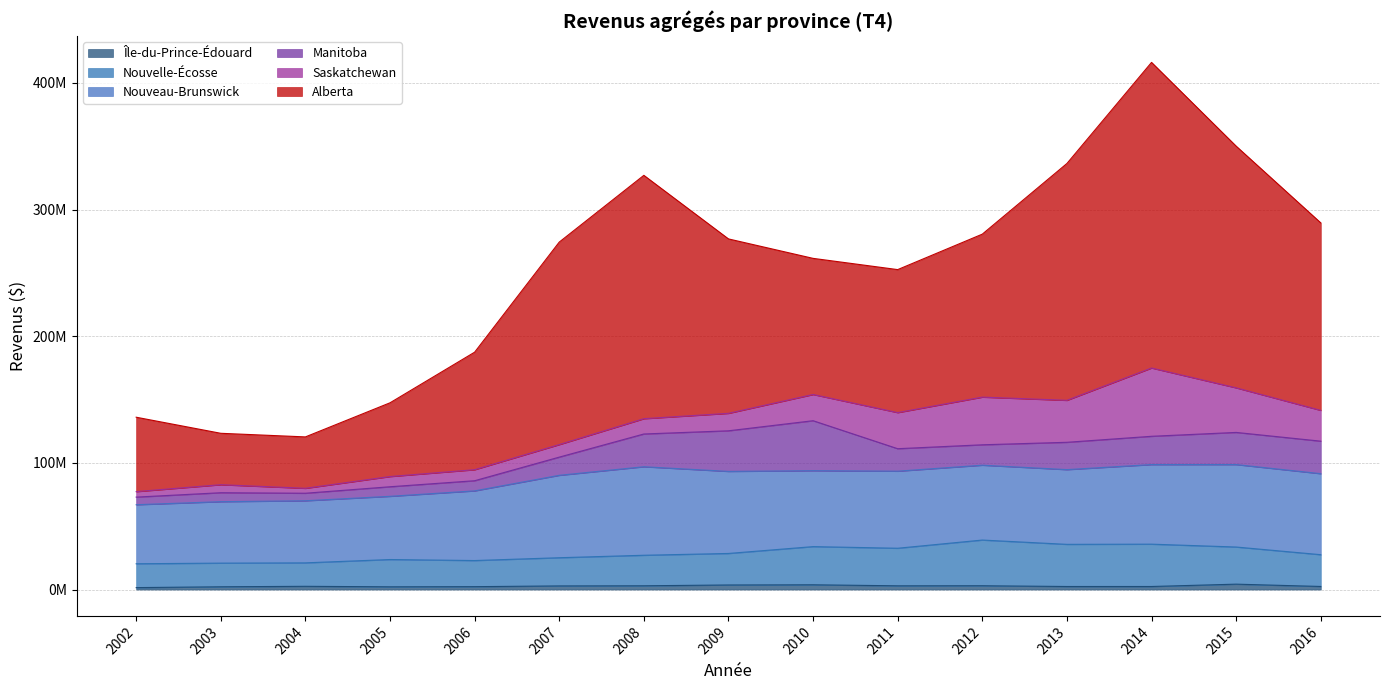

Does the chart display data point markers on the line(s)?

No